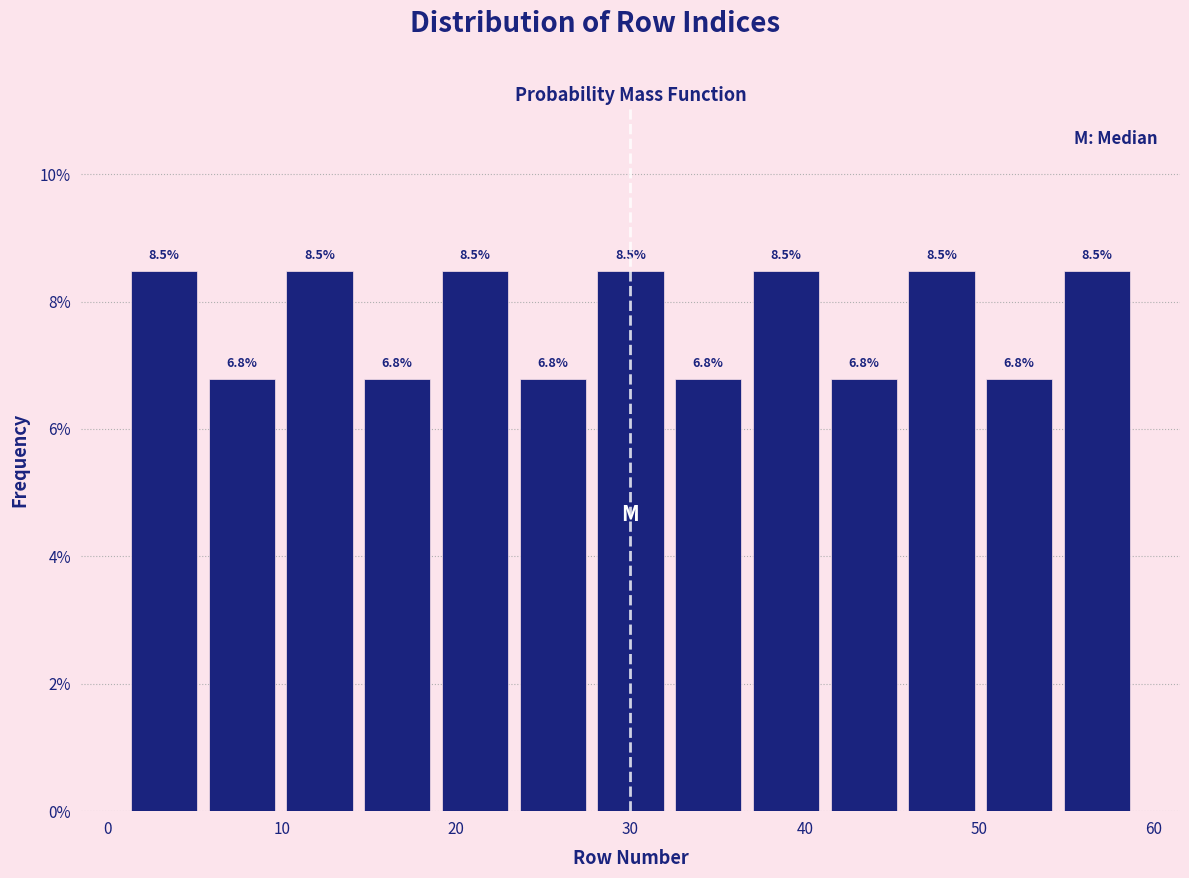

Reading left to right, transcribe this chart: for each bar, give the range it covers on the x-axis and its height. The bar edges are not printed on the chart, so give them approximately, as read against the axis.

1 to 5: 8.5
5 to 10: 6.8
10 to 14: 8.5
14 to 19: 6.8
19 to 23: 8.5
23 to 28: 6.8
28 to 32: 8.5
32 to 37: 6.8
37 to 41: 8.5
41 to 46: 6.8
46 to 50: 8.5
50 to 55: 6.8
55 to 59: 8.5